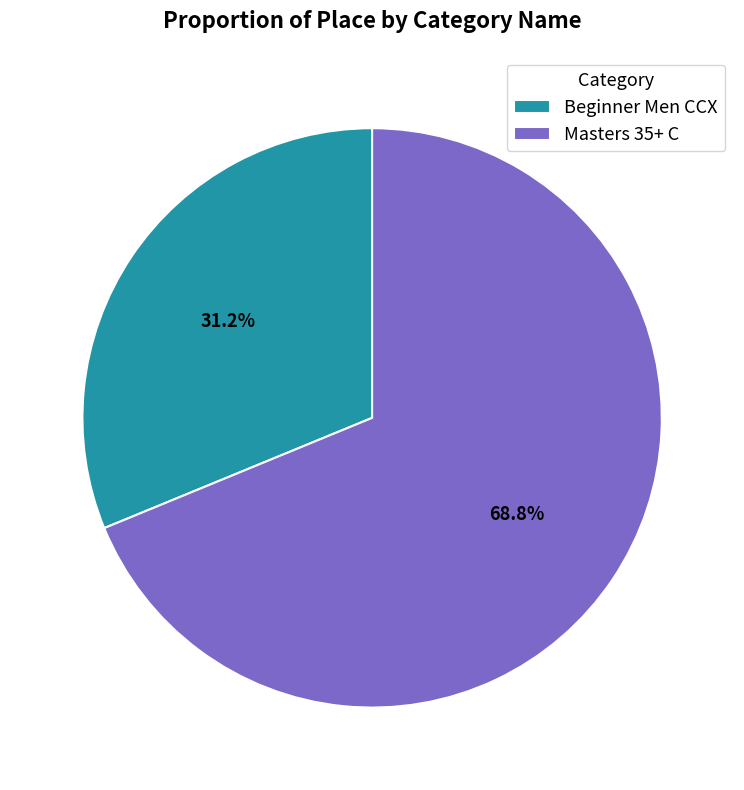

To the nearest percent, what is the difference between the Beginner Men CCX and Masters 35+ C slice percentages?

38%